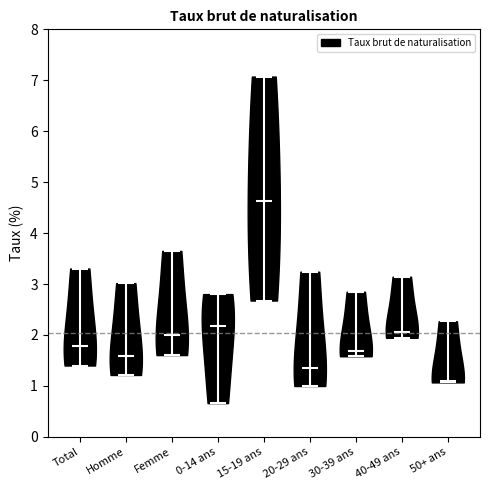

Reading left to right, read every violin against the y-axis: where its median line is, and the lowest and highest points it reaches. The values are not printed on the chart, so give them approximately, as read against the axis.

Total: median line 1.8, lowest point 1.4, highest point 3.3
Homme: median line 1.6, lowest point 1.2, highest point 3.0
Femme: median line 2.0, lowest point 1.6, highest point 3.6
0-14 ans: median line 2.2, lowest point 0.7, highest point 2.8
15-19 ans: median line 4.6, lowest point 2.7, highest point 7.1
20-29 ans: median line 1.4, lowest point 1.0, highest point 3.2
30-39 ans: median line 1.7, lowest point 1.6, highest point 2.8
40-49 ans: median line 2.1, lowest point 1.9, highest point 3.1
50+ ans: median line 1.1, lowest point 1.1, highest point 2.3